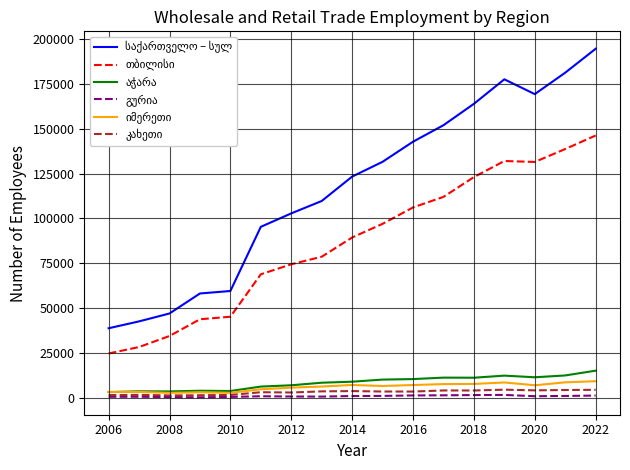

What is the lowest value of the იმერეთი series?

2636